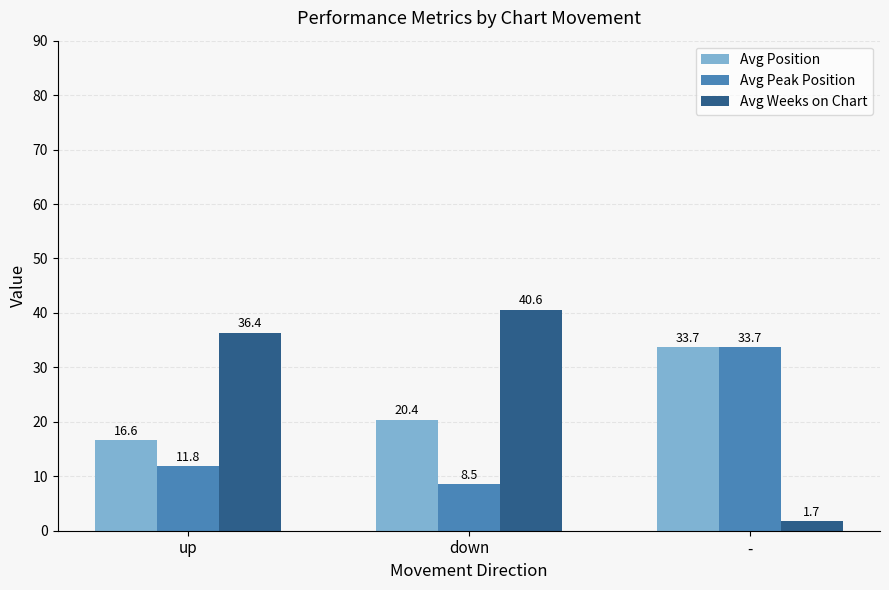

What is the difference between the second highest and minimum values in the Avg Position series?

3.8